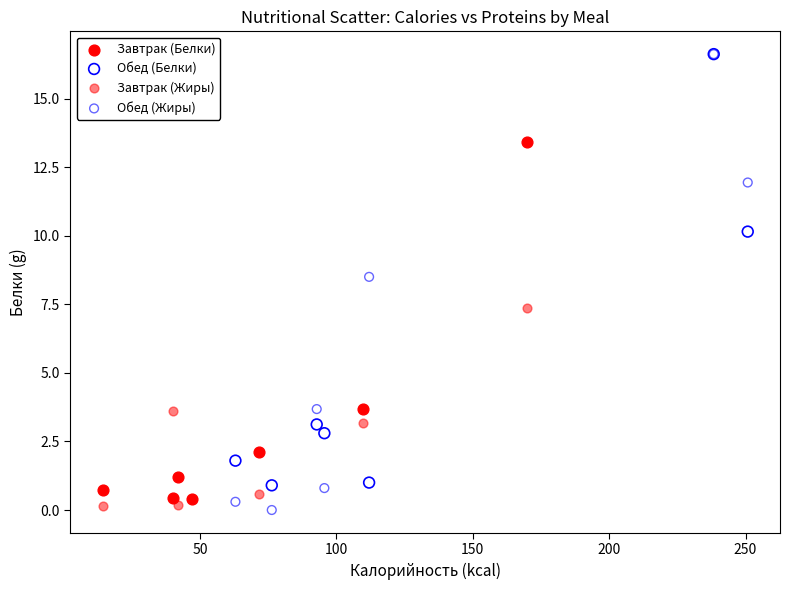

Which series has the widest spread of Y values?

Обед (Жиры)